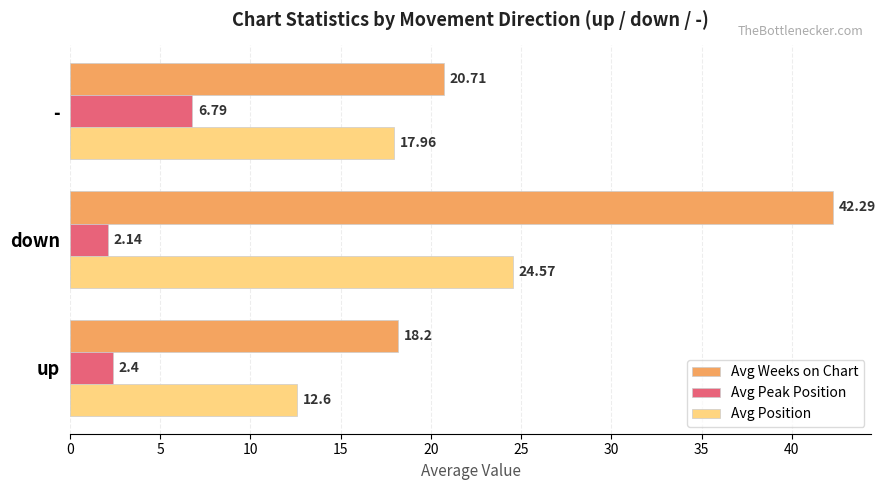

What are all the series names shown in the legend?

Avg Weeks on Chart, Avg Peak Position, Avg Position